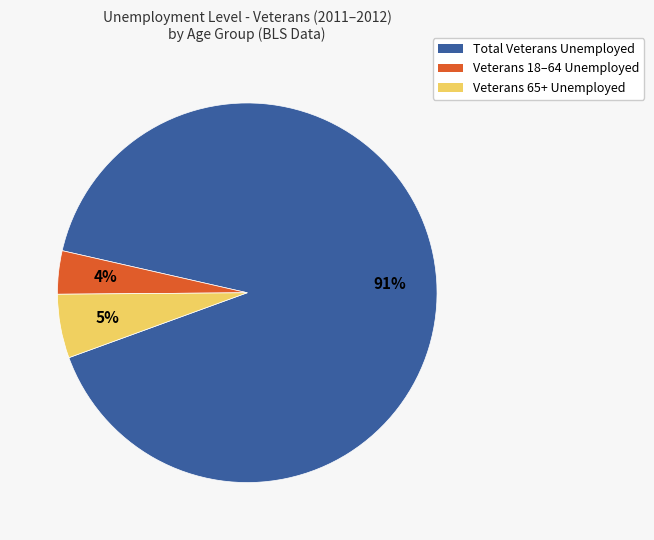

To the nearest percent, what is the difference between the largest and smallest slice percentages?

87%